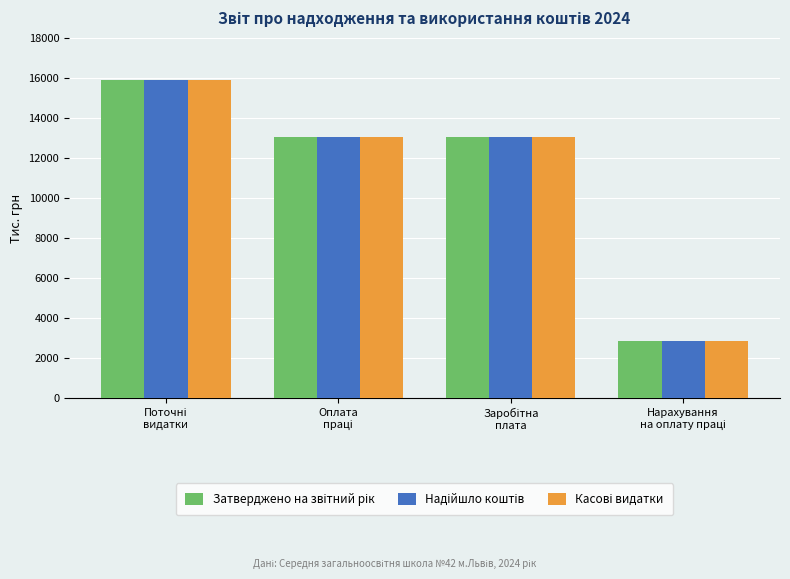

At how many categories does at least one series exceed 4764?

3